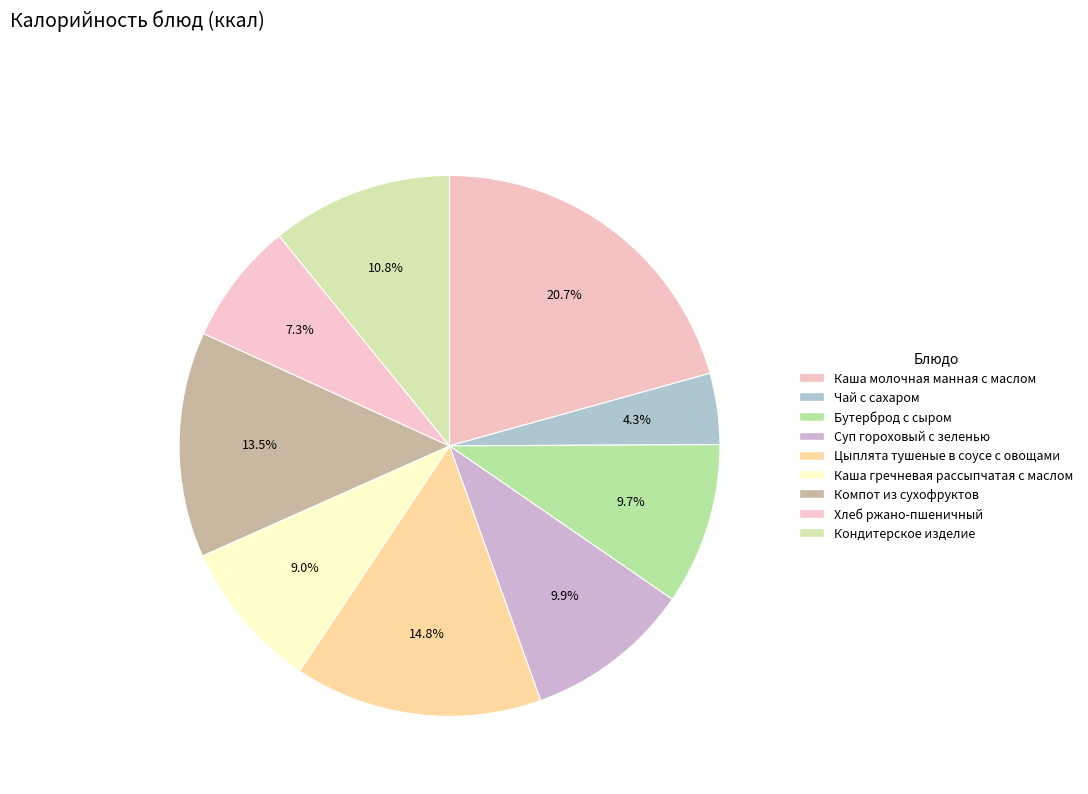

Does Хлеб ржано-пшеничный represent more than half of the total?

No